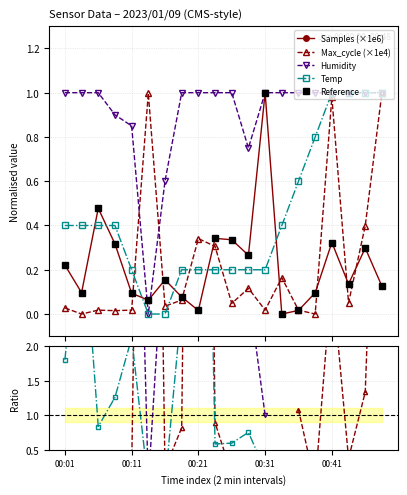

At which category does the chart reach its minimum across all series?

13